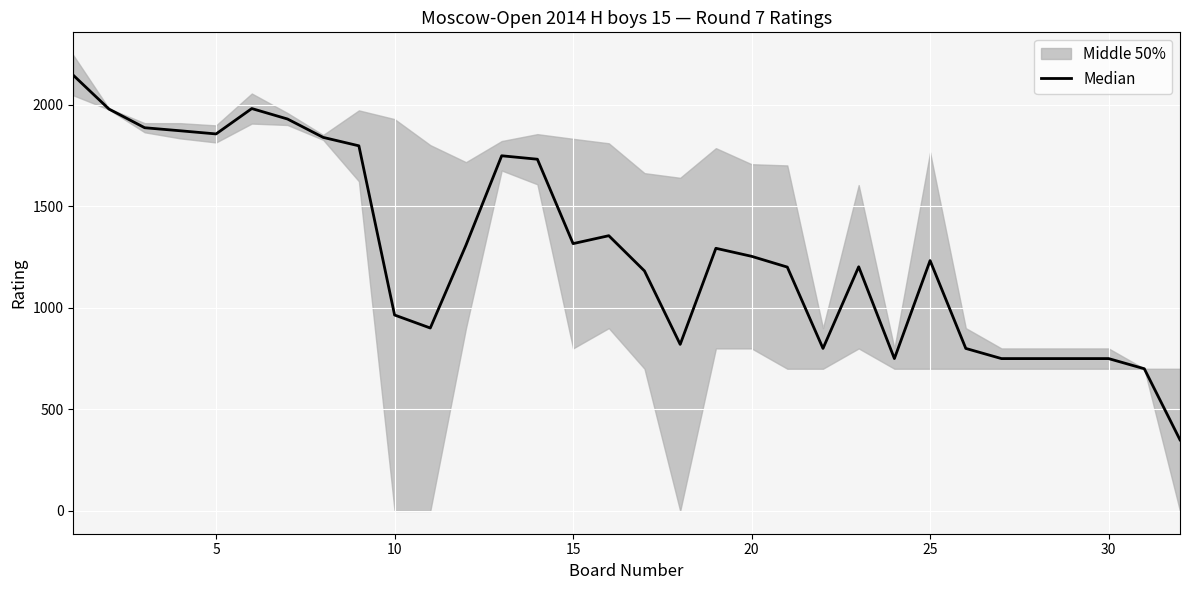

What is the sum of all values?

41192.0